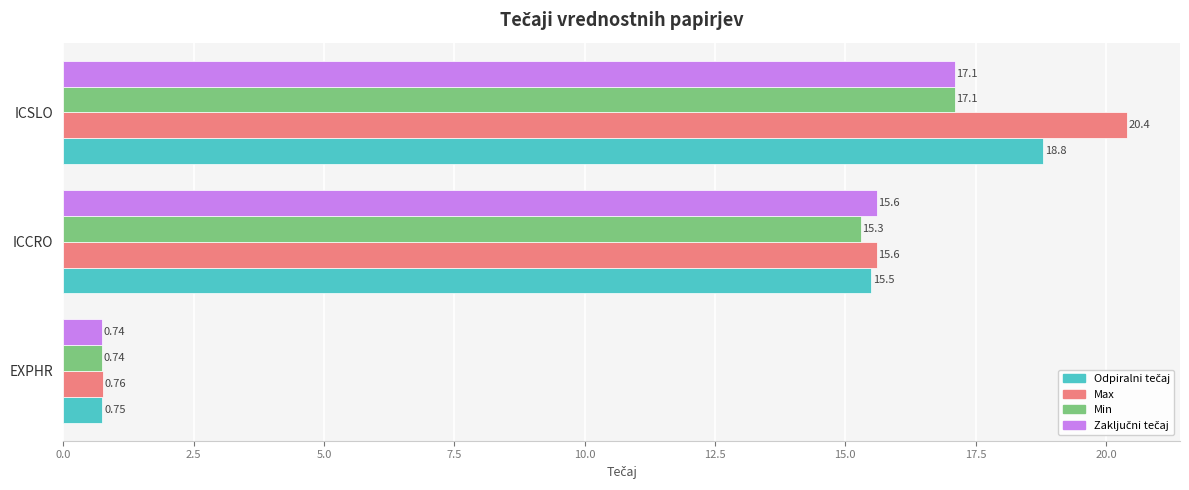

At which category does the chart reach its peak across all series?

ICSLO